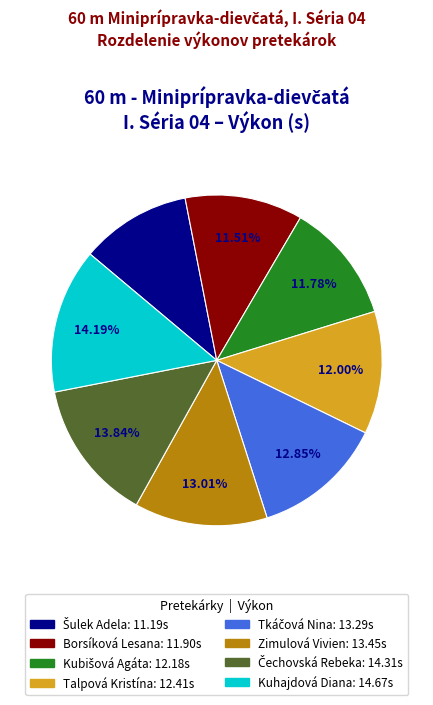

Does any single category account for the majority?

No